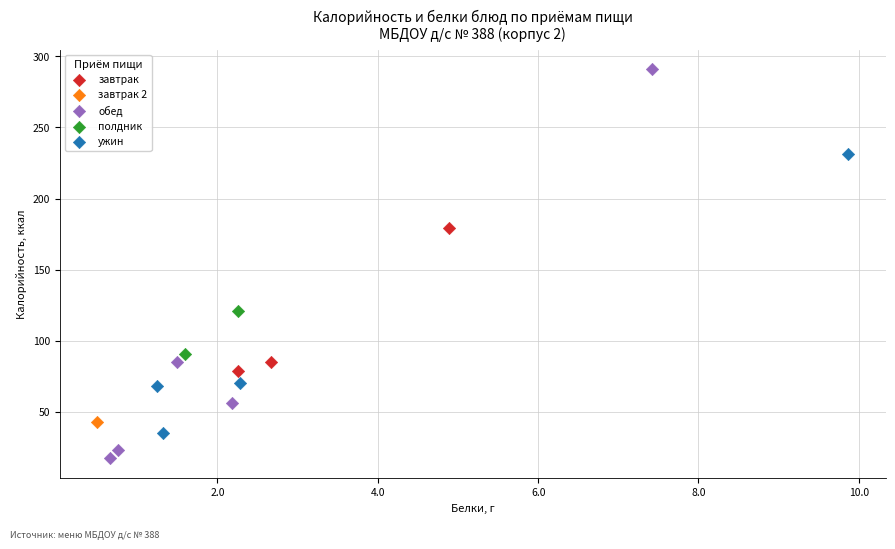

Which series reaches the minimum Y coordinate?

обед